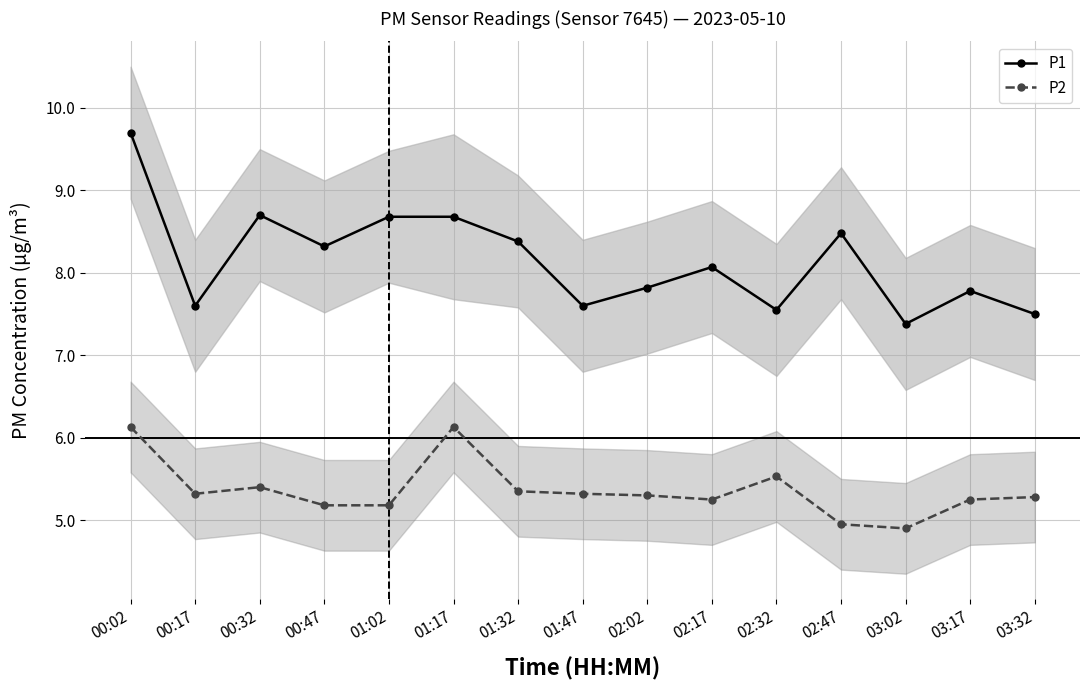

Does the chart display data point markers on the line(s)?

Yes